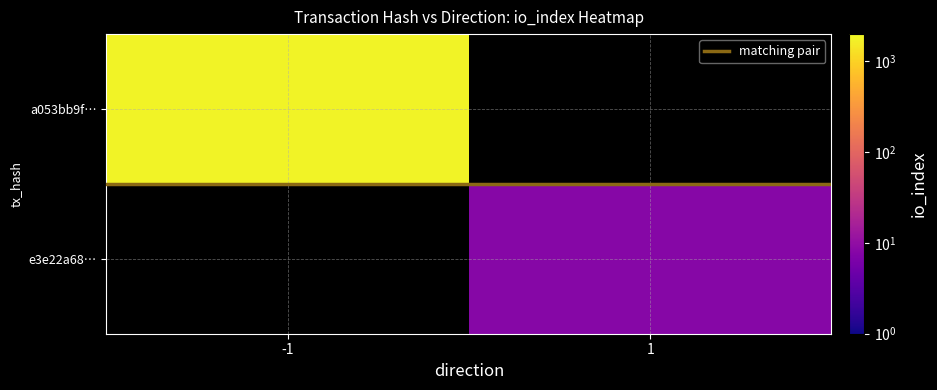

Which category has the highest value in the a053bb9f… series?

-1